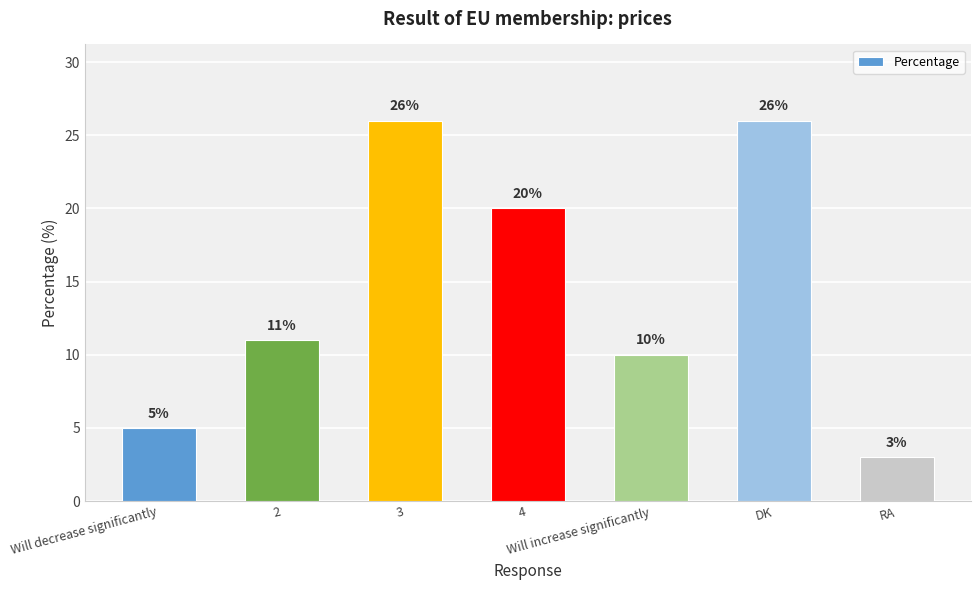

True or false: the data shows 3 at 2.

False